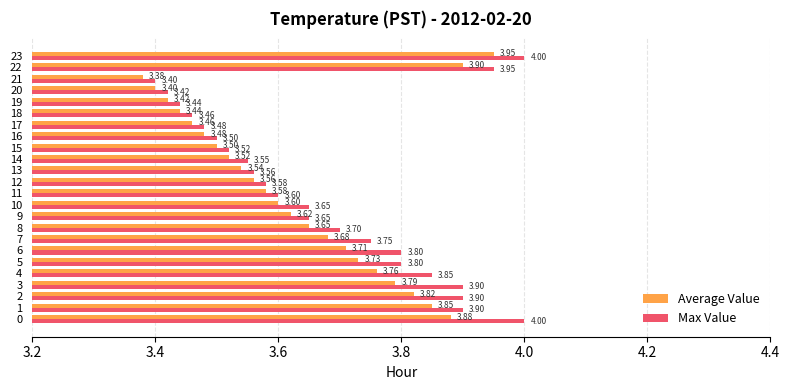

List the series in order of their overall mean, highest first.

Max Value, Average Value